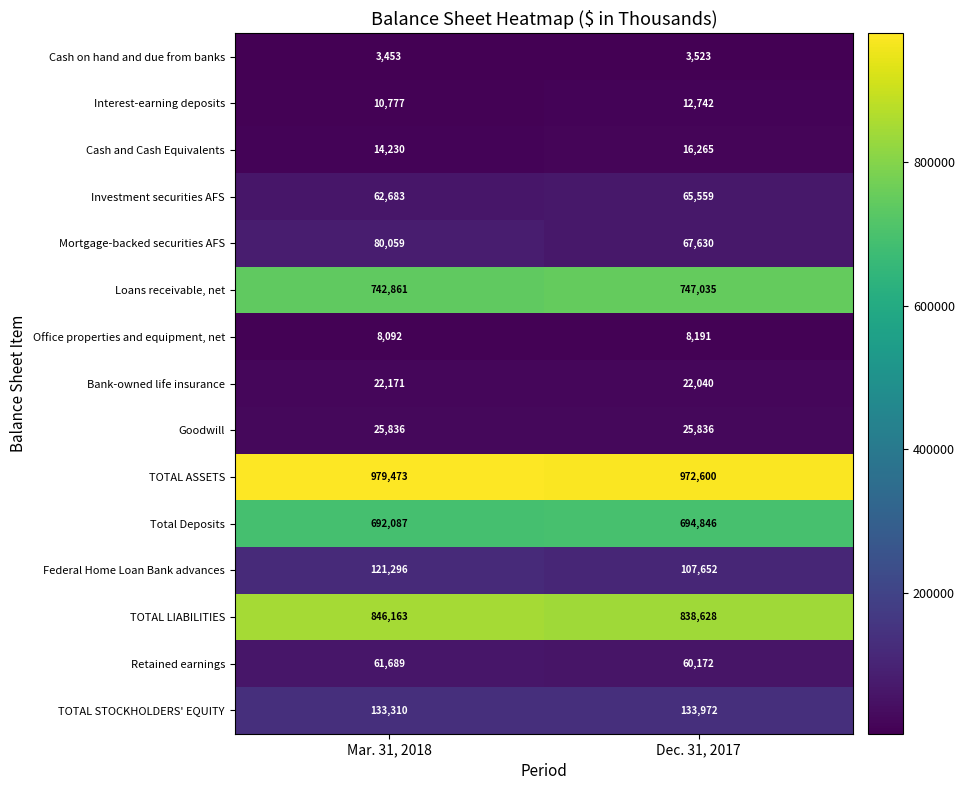

Count the number of categories in the chart.

2